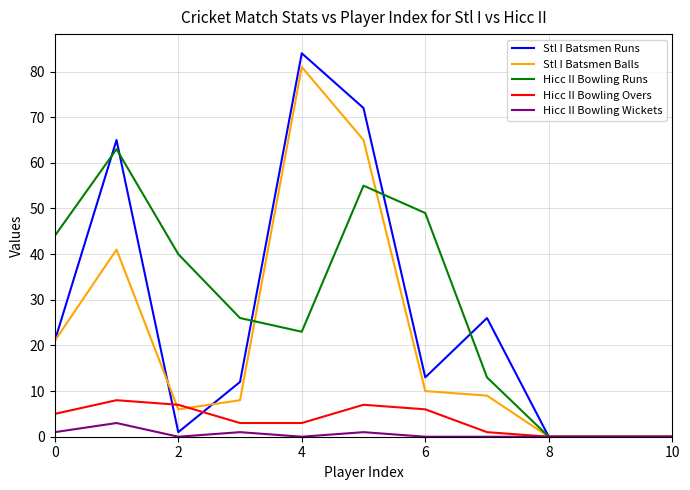

What are all the series names shown in the legend?

Stl I Batsmen Runs, Stl I Batsmen Balls, Hicc II Bowling Runs, Hicc II Bowling Overs, Hicc II Bowling Wickets